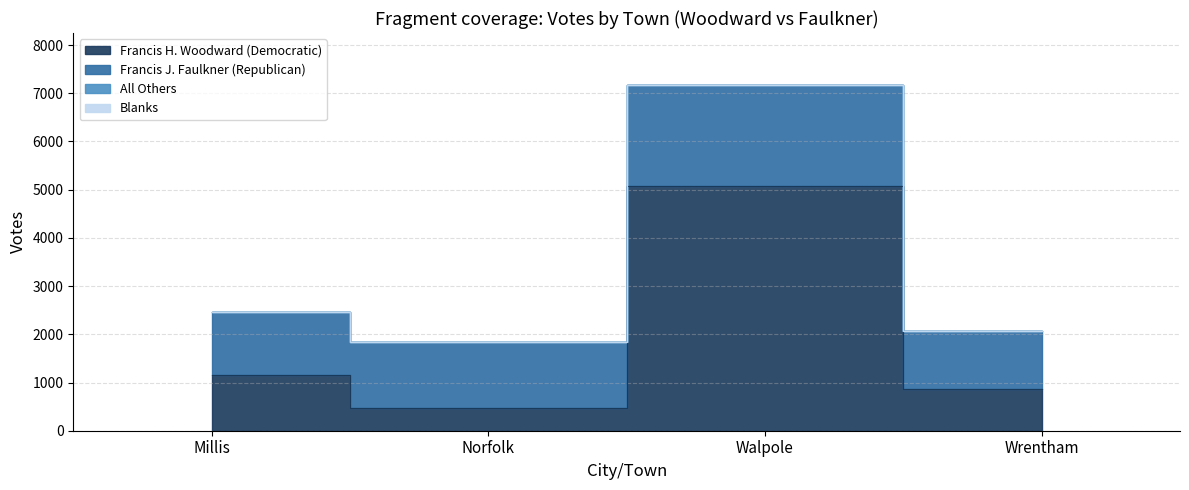

True or false: Blanks has more than 1 points higher than both neighbors.

False